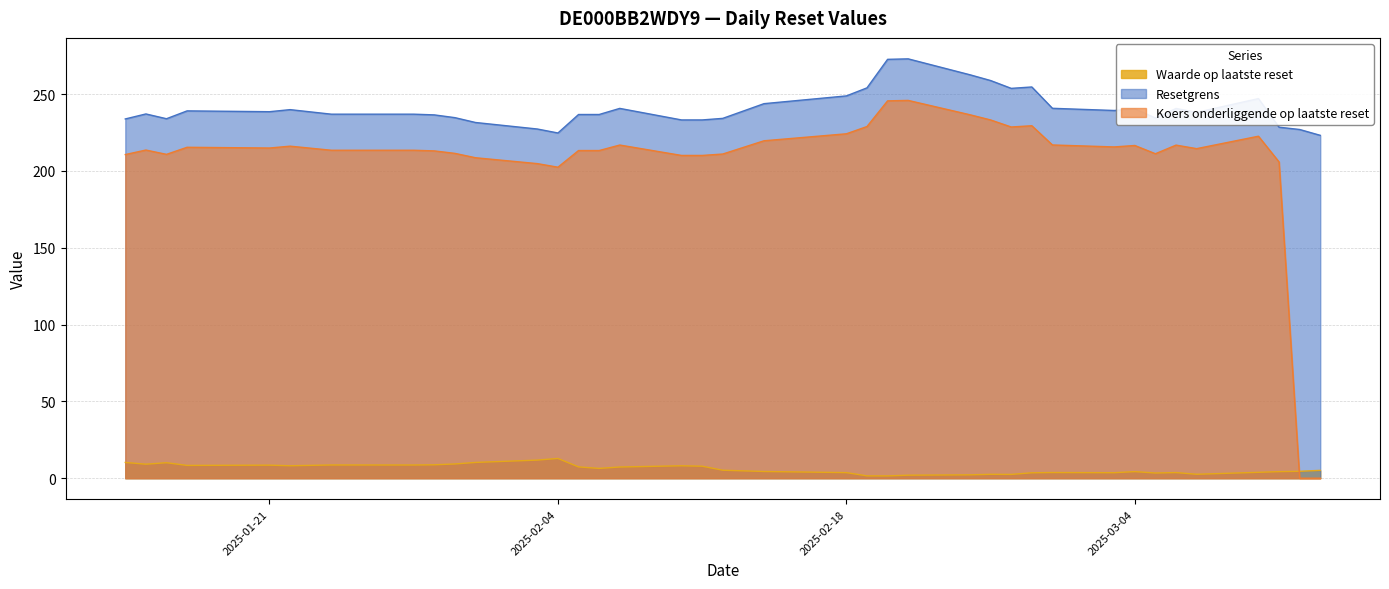

The Waarde op laatste reset series shows 10.3 at 2025-01-31. True or false?

True